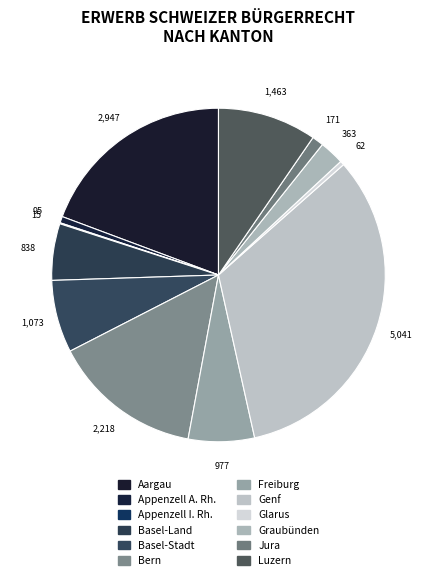

What is the smallest slice in the pie chart?

Appenzell I. Rh.